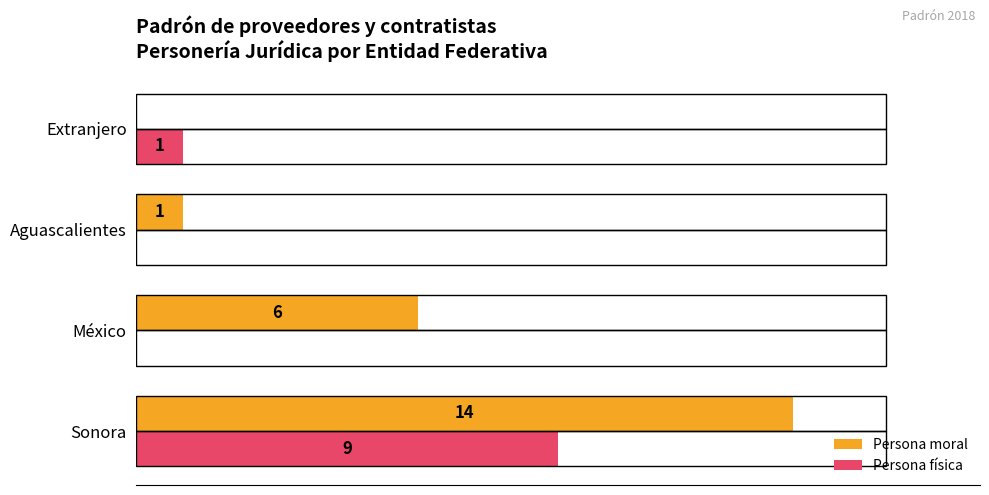

Where is Persona física nearest to the value 4?

Extranjero